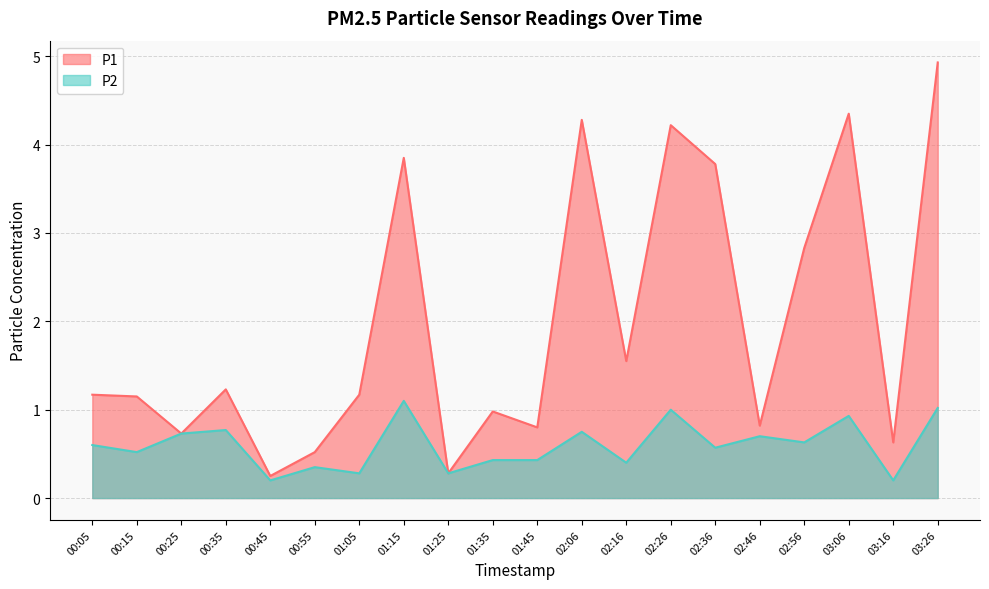

Which category has the highest value in the P2 series?

01:15